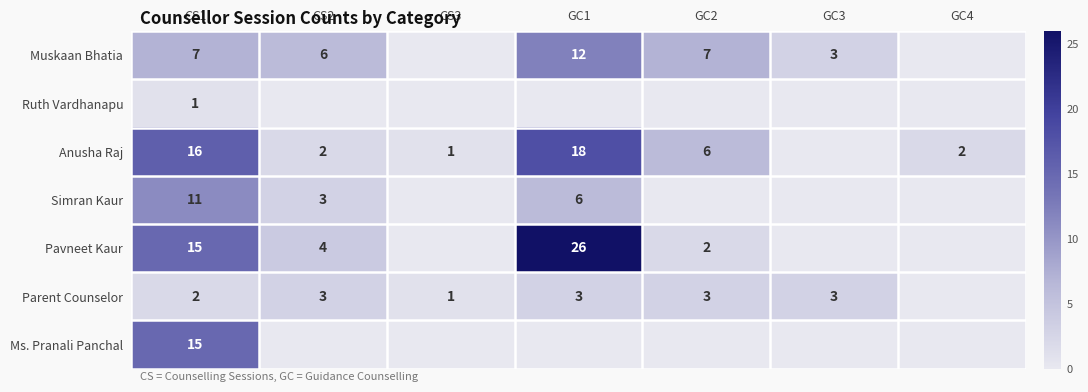

At how many categories does at least one series exceed 11?

2